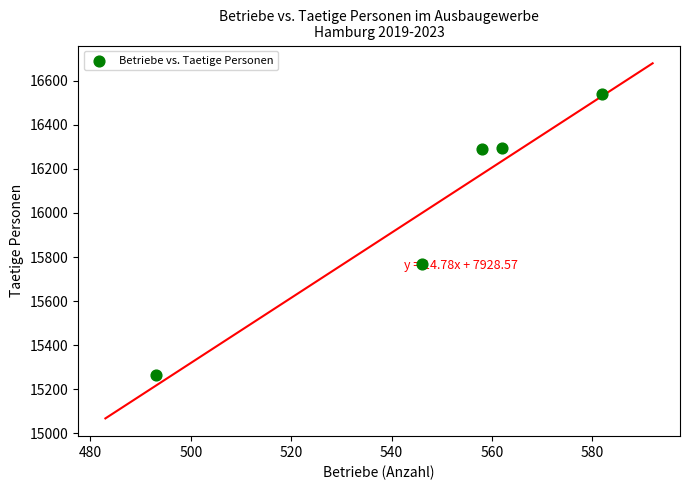

What Y value in the scatter plot is closest to 15902?

15769